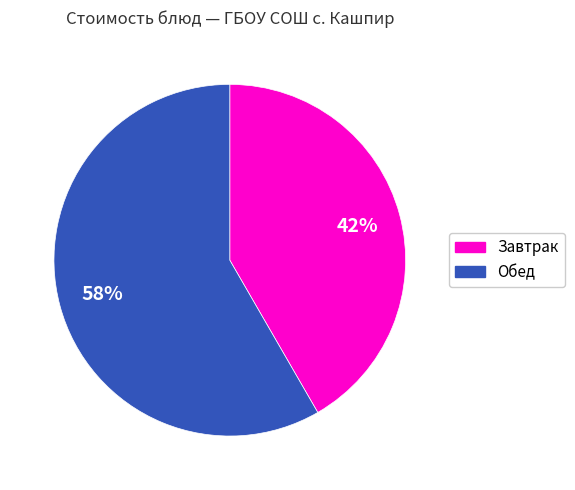

Is there a majority slice in this chart?

Yes